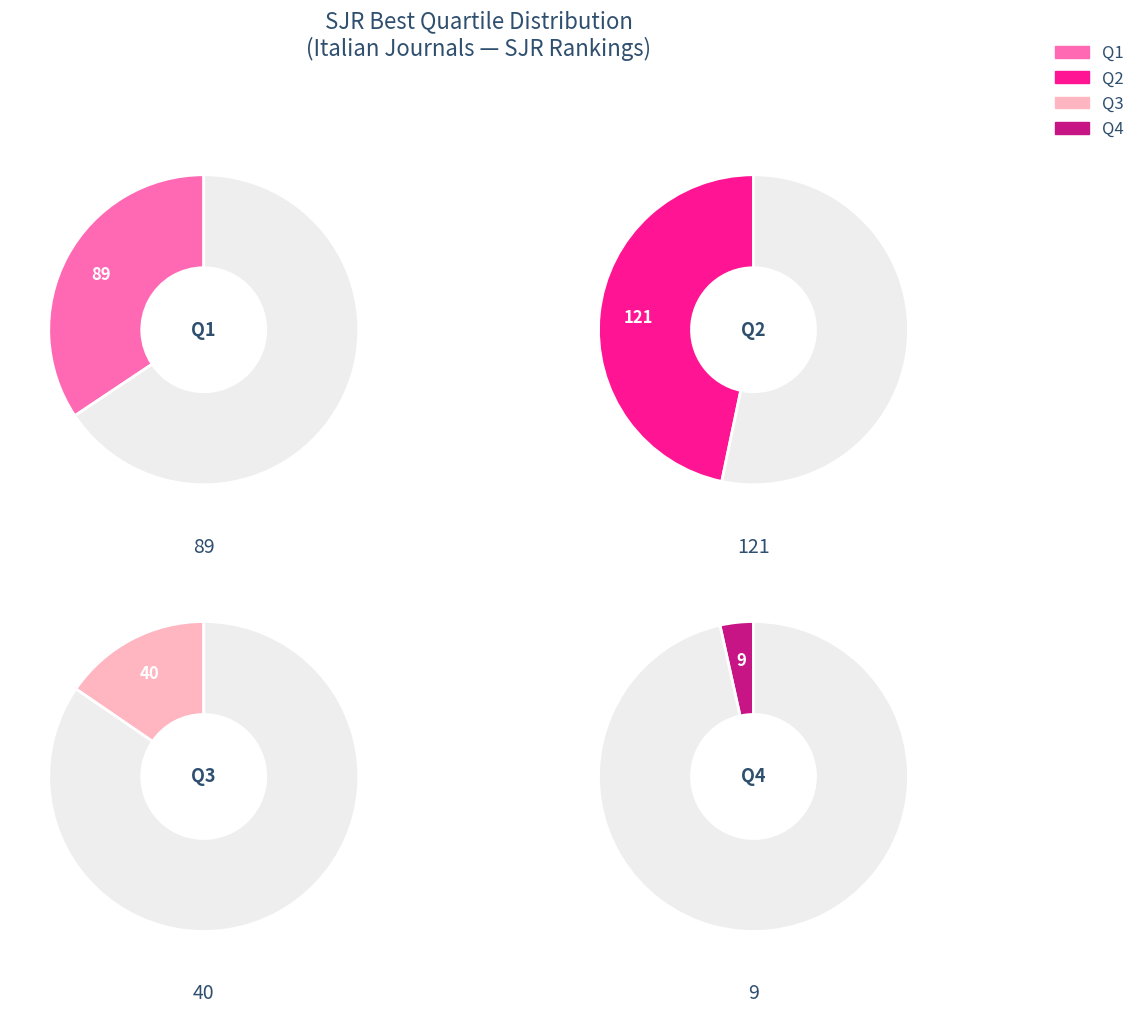

To the nearest percent, what portion does Q2 represent?

47%